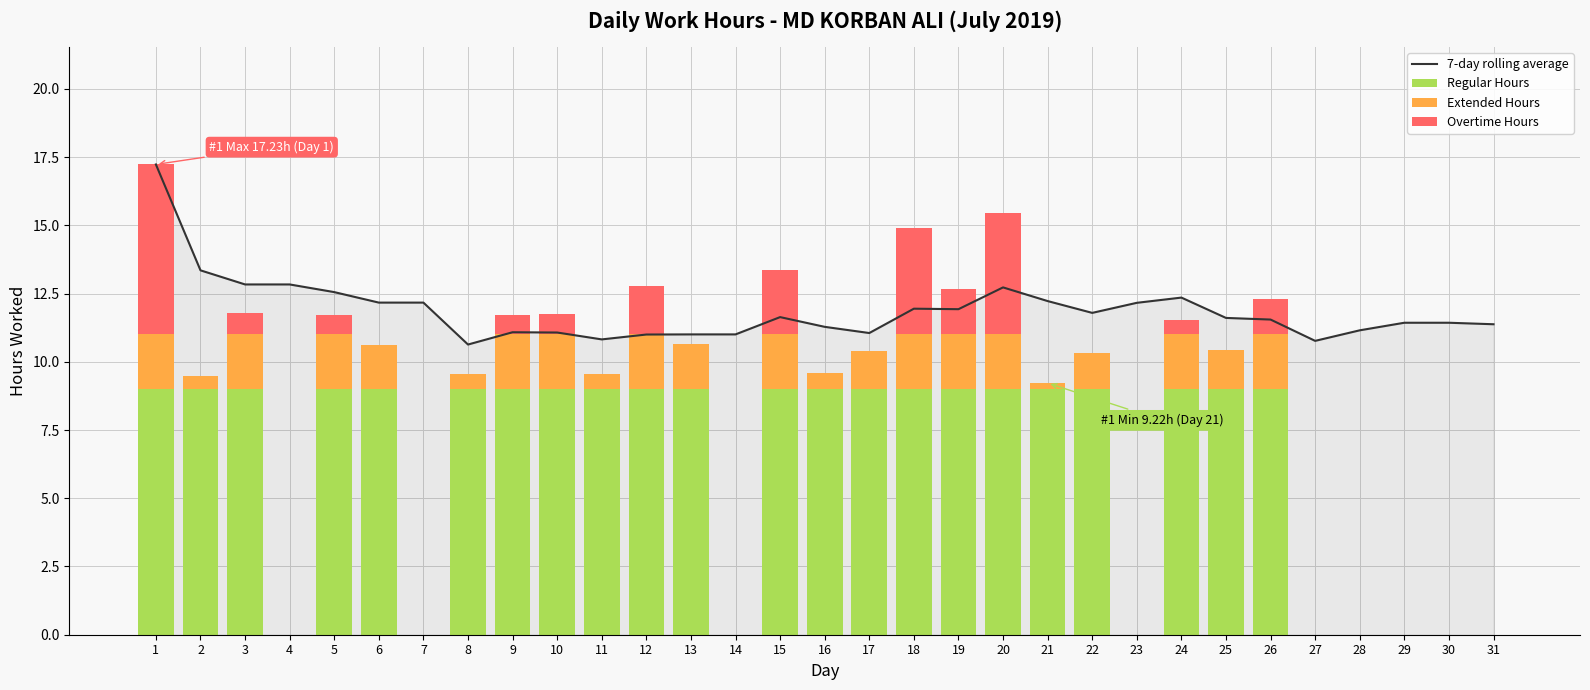

At which label does Extended Hours reach its minimum?

4